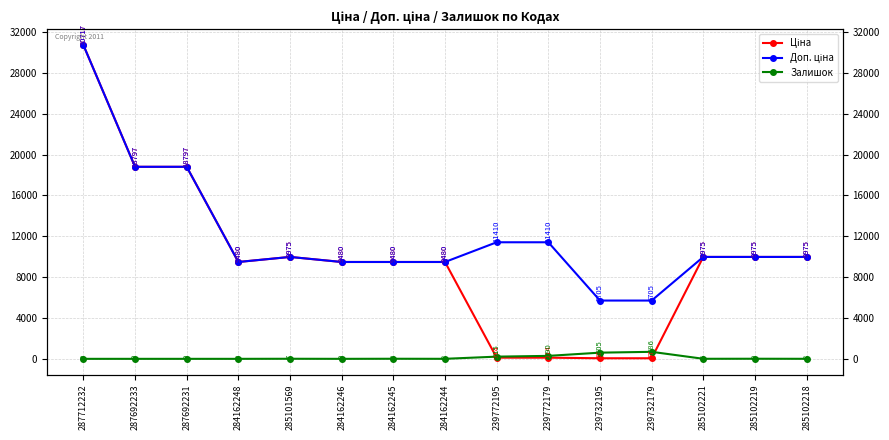

What is the label of the 2nd point from the right?

285102219